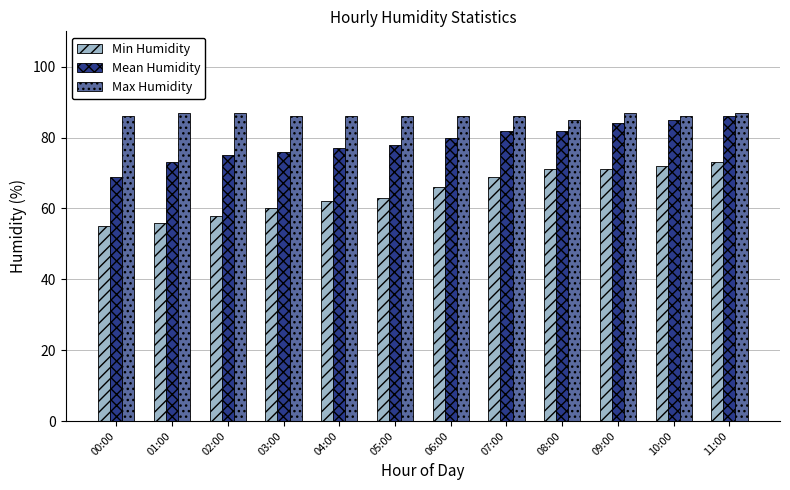

Which series has the largest total across all categories?

Max Humidity